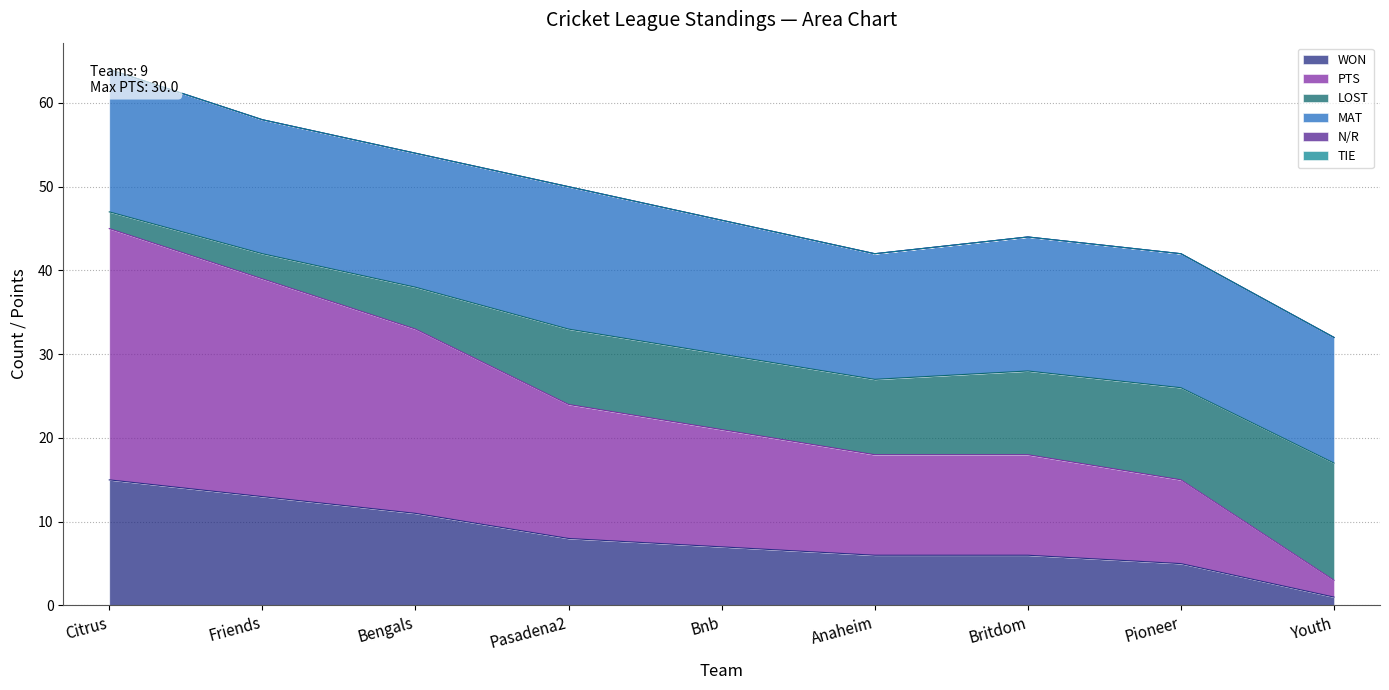

The value of WON at Britdom is 6. True or false?

True